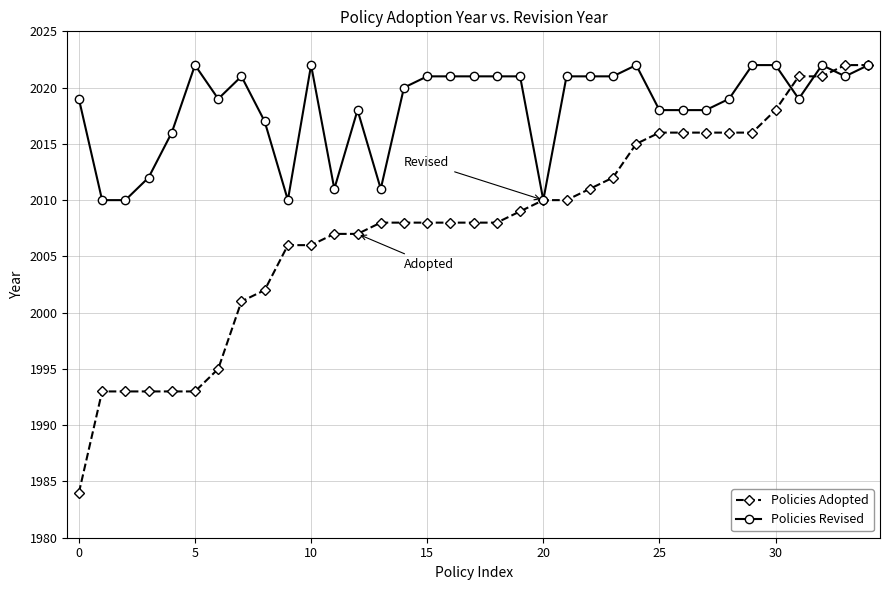

What is the greatest value displayed?

2022